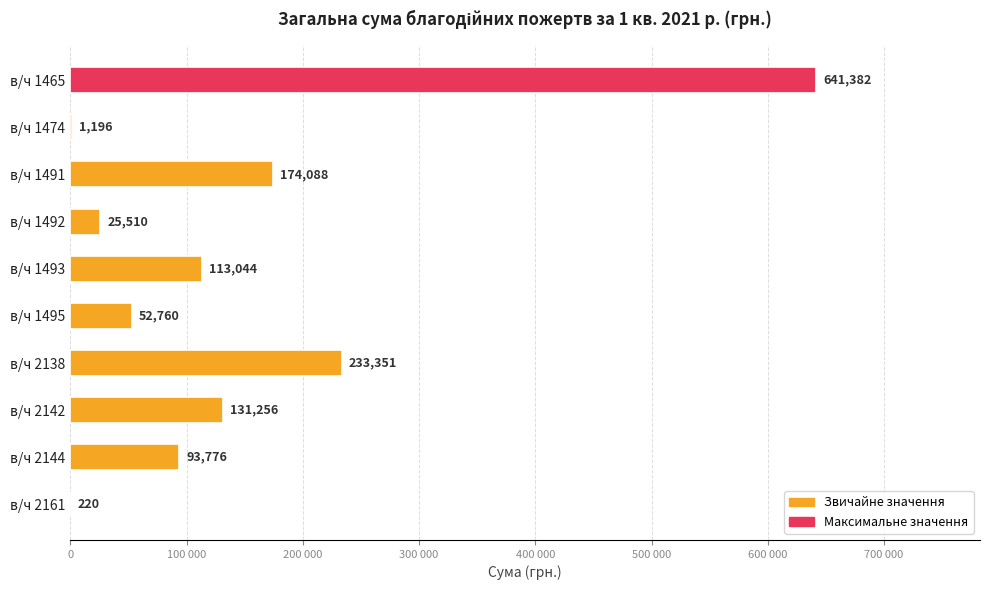

Which category has the lowest value across all series?

в/ч 2161